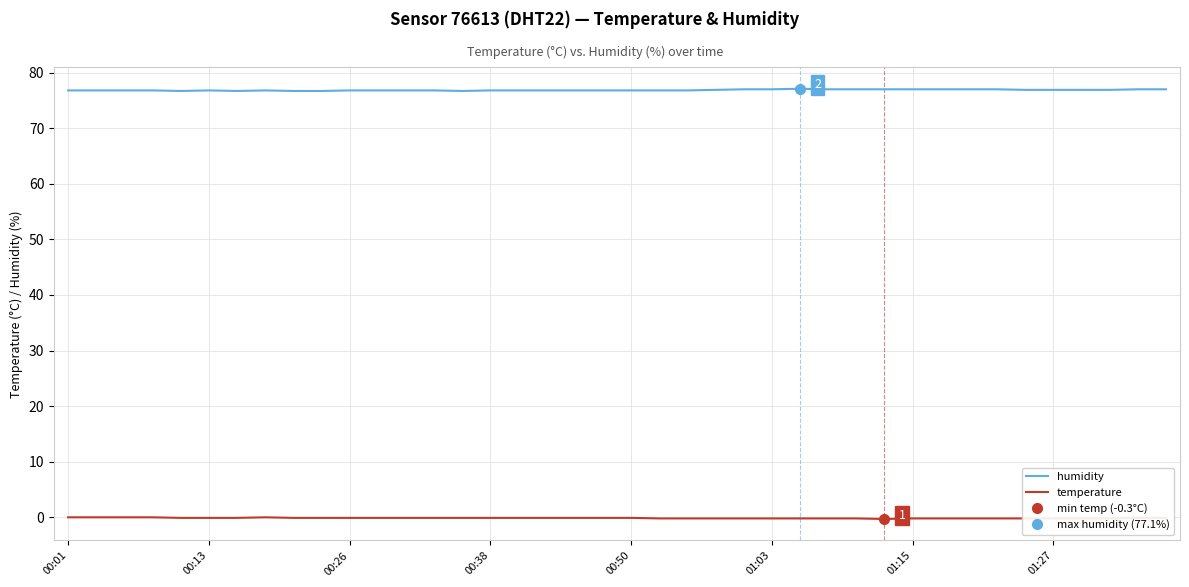

Rank the series by their average value, from lowest to highest.

temperature, humidity